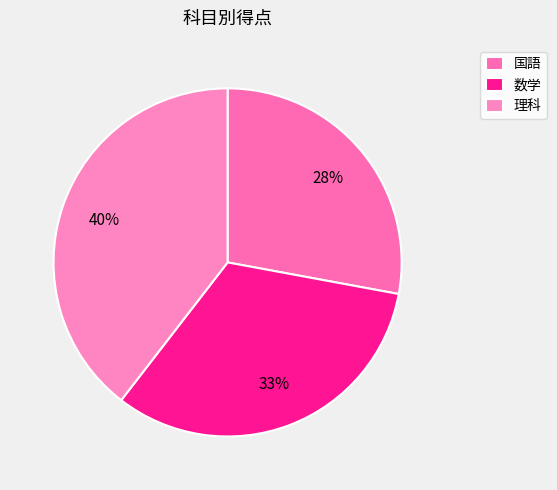

Count the number of slices in the pie.

3